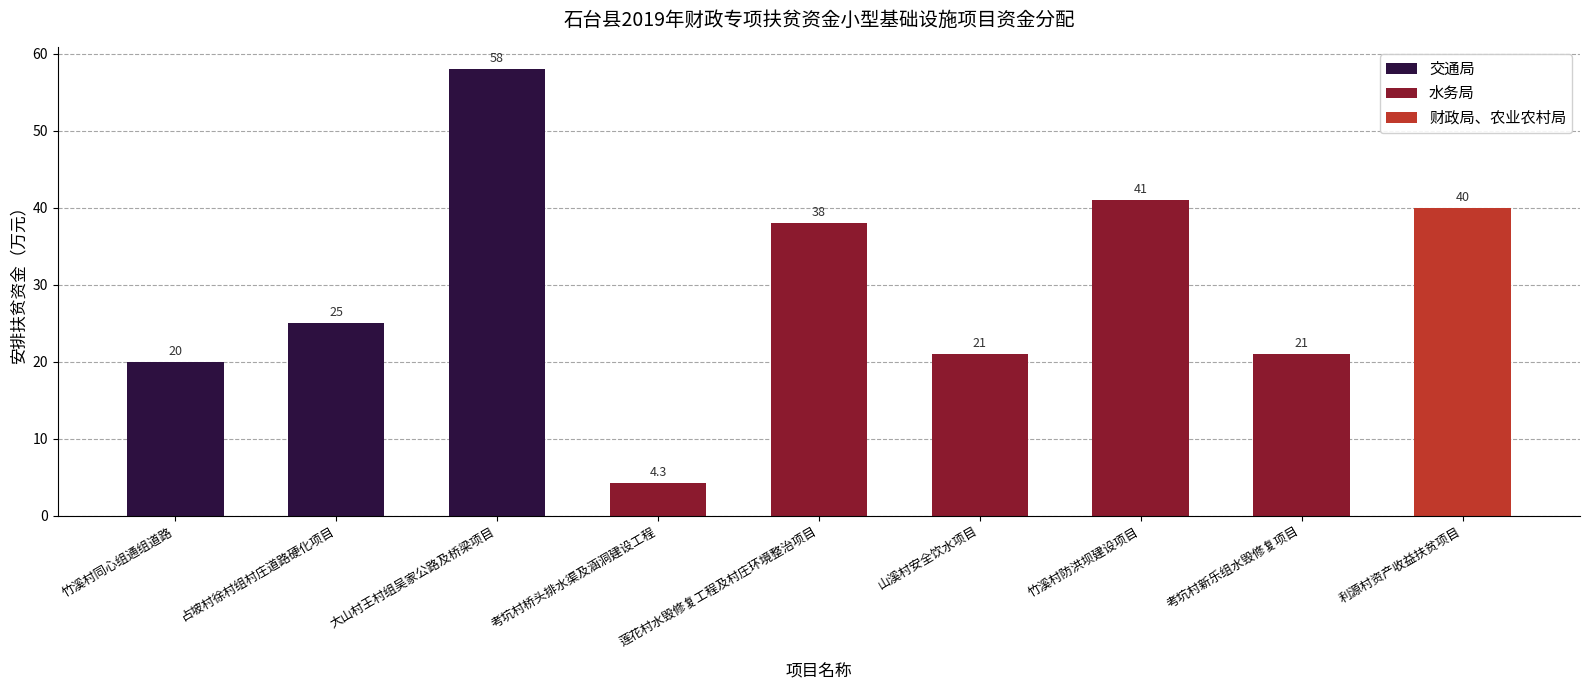

What is the sum of all values?

268.3